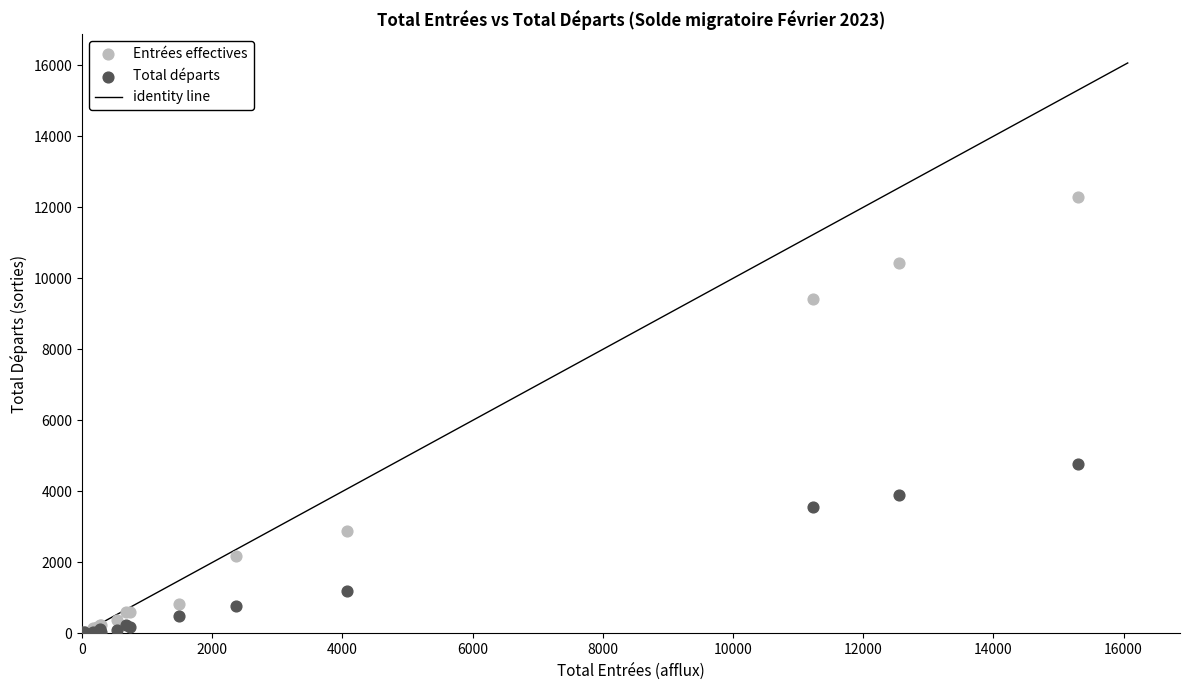

Across all series, what Y value is closest to 6151?

4761